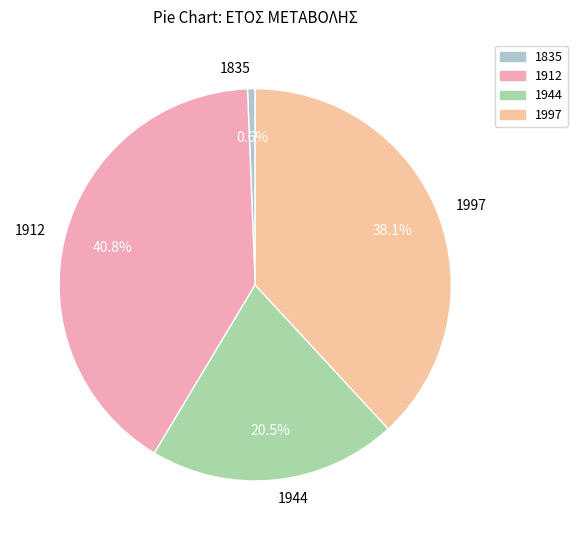

Is it true that 1944 is 15% of the pie?

False